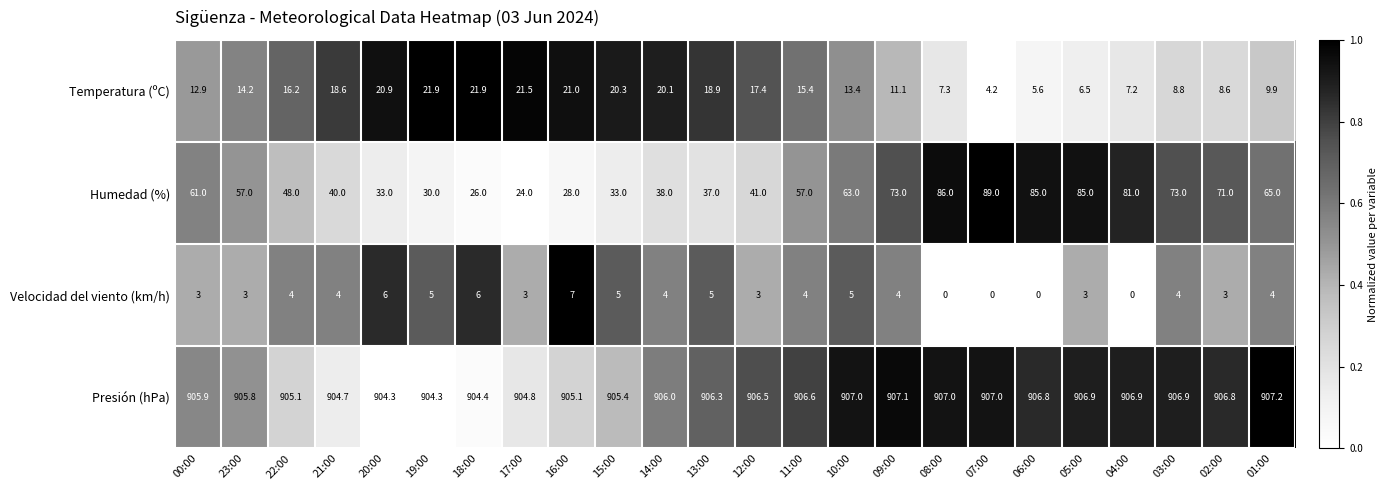

What is the difference between the Presión (hPa) values at 18:00 and 21:00?

0.3